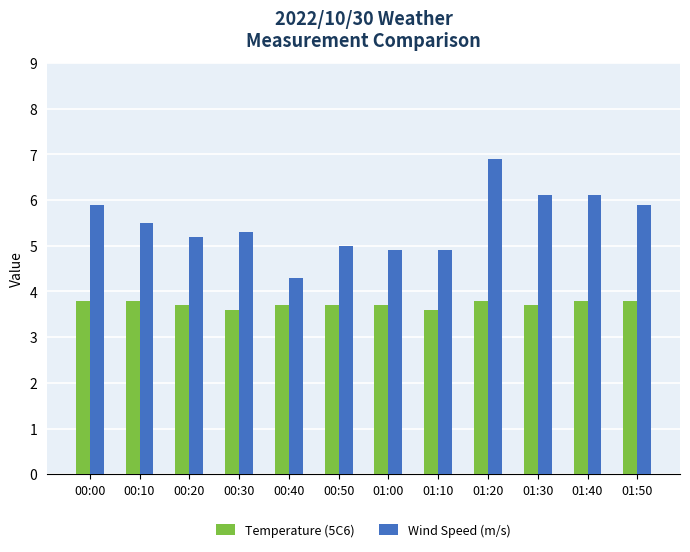

What is the spread (max minus min) of values at 01:20?

3.1